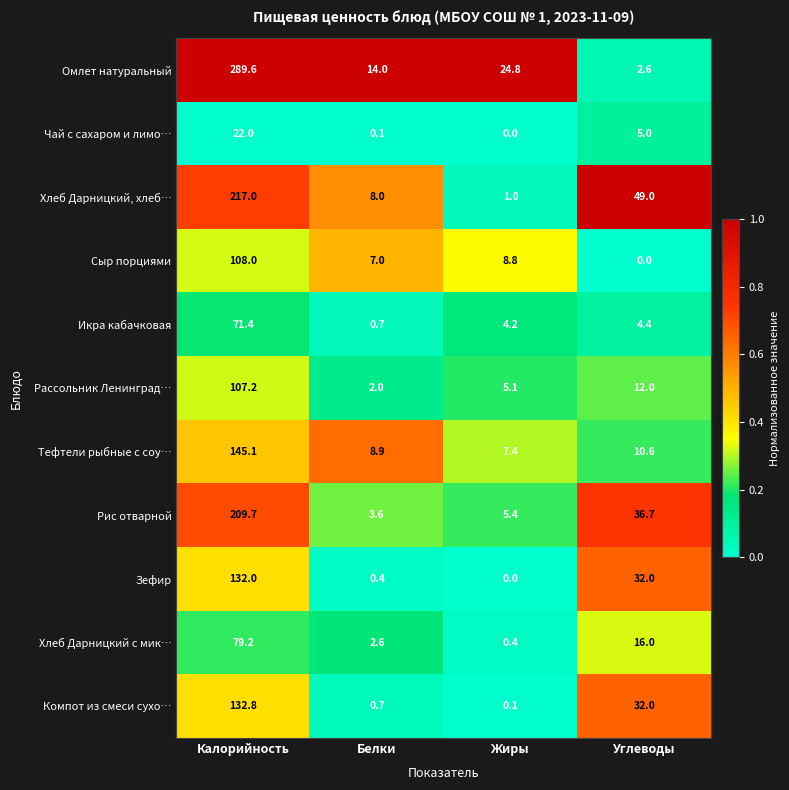

What is the difference between the Хлеб Дарницкий, хлеб… values at Калорийность and Жиры?

216.0